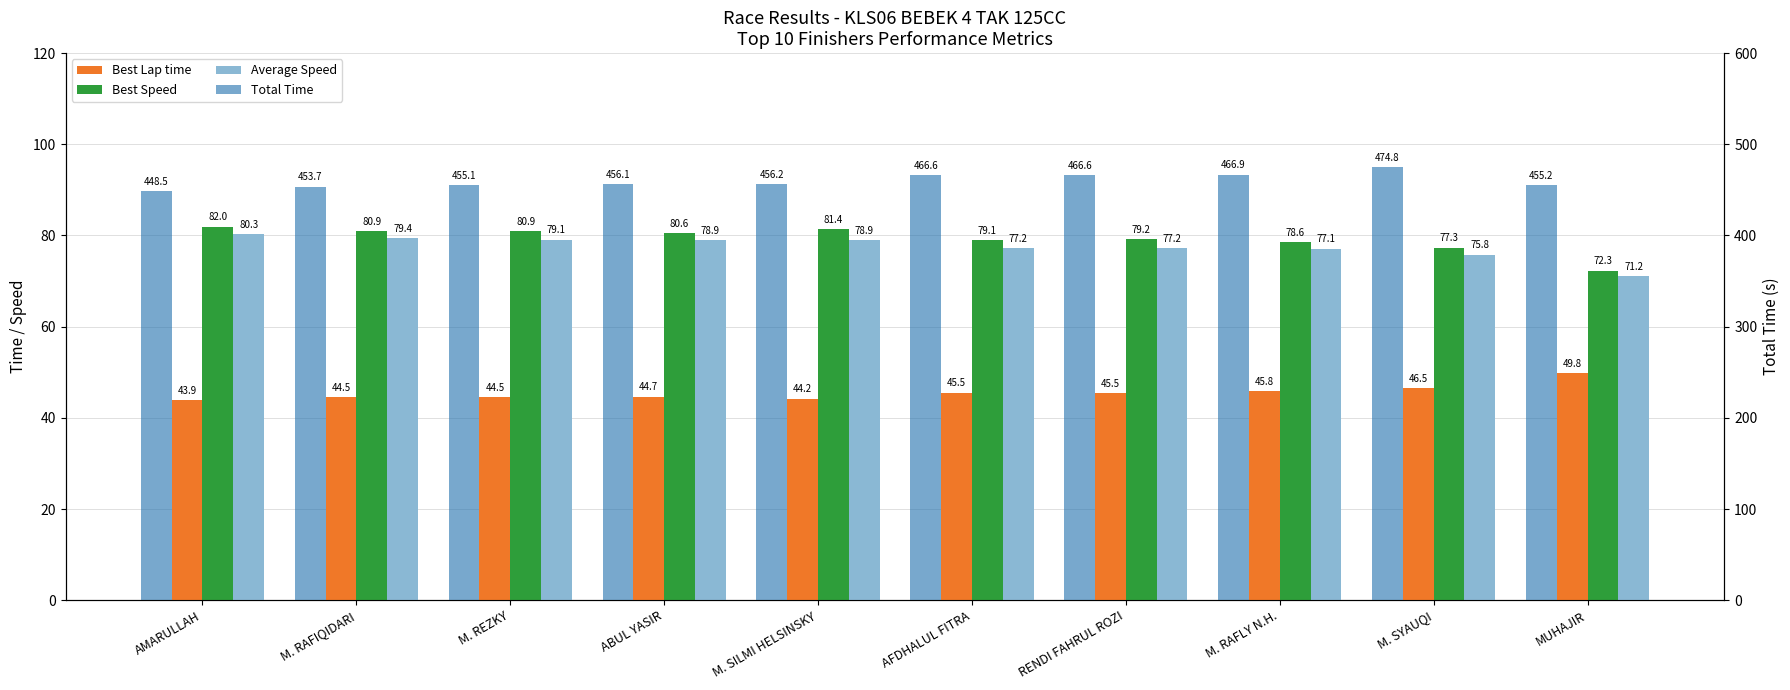

At M. RAFIQIDARI, list the series in order from smallest to largest.

Best Lap time, Average Speed, Best Speed, Total Time